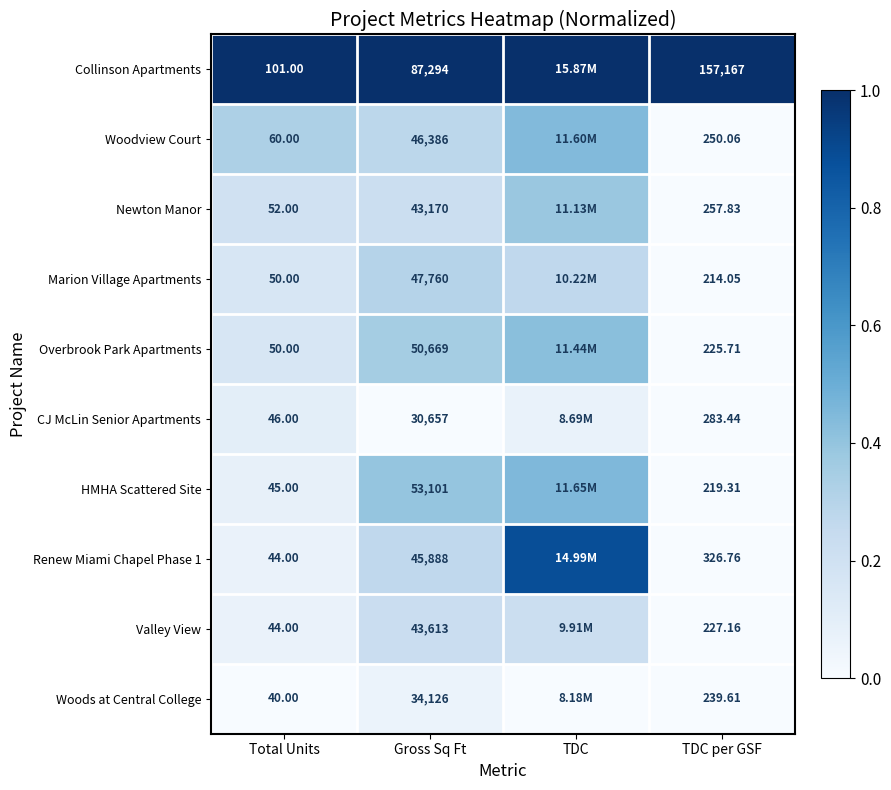

Count the number of data series in this chart.

10